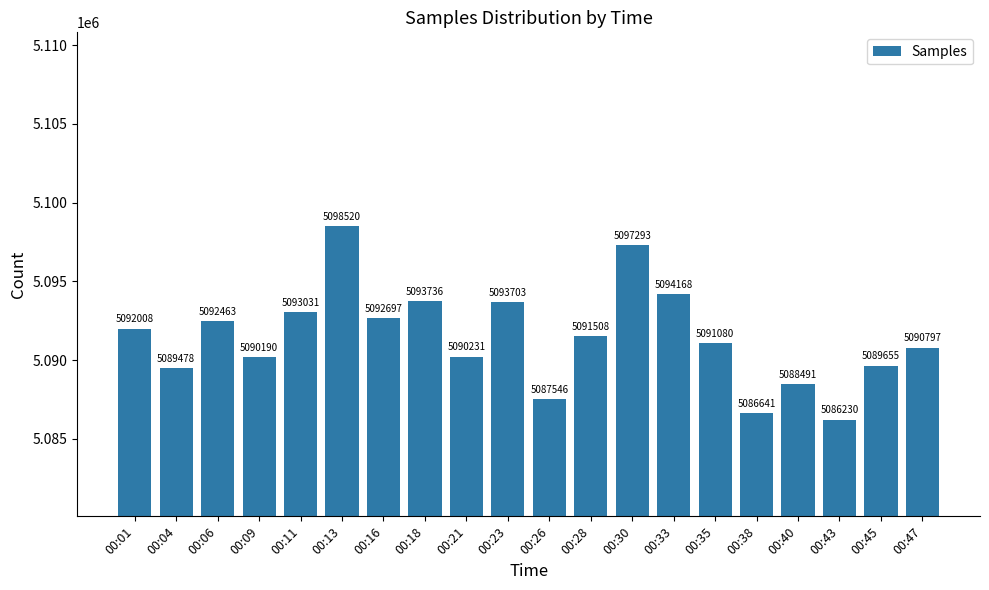

What is the difference between the maximum and minimum values?

12290